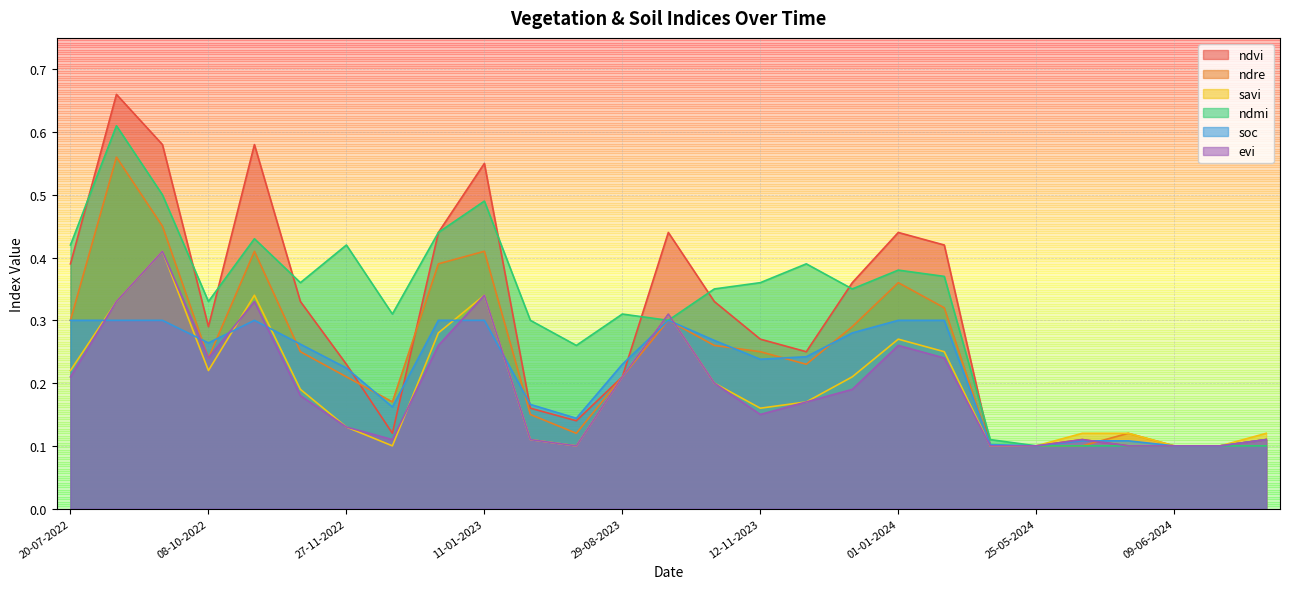

Reading left to right, list all the values displayed in this chart.

ndvi: 20-07-2022=0.4	03-09-2022=0.7	23-09-2022=0.6	08-10-2022=0.3	28-10-2022=0.6	12-11-2022=0.3	27-11-2022=0.2	12-12-2022=0.1	01-01-2023=0.4	11-01-2023=0.6	20-06-2023=0.2	10-07-2023=0.1	29-08-2023=0.2	13-10-2023=0.4	28-10-2023=0.3	12-11-2023=0.3	27-11-2023=0.2	12-12-2023=0.4	01-01-2024=0.4	11-01-2024=0.4	20-05-2024=0.1	25-05-2024=0.1	30-05-2024=0.1	04-06-2024=0.1	09-06-2024=0.1	14-06-2024=0.1	19-06-2024=0.1
ndre: 20-07-2022=0.3	03-09-2022=0.6	23-09-2022=0.5	08-10-2022=0.2	28-10-2022=0.4	12-11-2022=0.2	27-11-2022=0.2	12-12-2022=0.2	01-01-2023=0.4	11-01-2023=0.4	20-06-2023=0.1	10-07-2023=0.1	29-08-2023=0.2	13-10-2023=0.3	28-10-2023=0.3	12-11-2023=0.2	27-11-2023=0.2	12-12-2023=0.3	01-01-2024=0.4	11-01-2024=0.3	20-05-2024=0.1	25-05-2024=0.1	30-05-2024=0.1	04-06-2024=0.1	09-06-2024=0.1	14-06-2024=0.1	19-06-2024=0.1
savi: 20-07-2022=0.2	03-09-2022=0.3	23-09-2022=0.4	08-10-2022=0.2	28-10-2022=0.3	12-11-2022=0.2	27-11-2022=0.1	12-12-2022=0.1	01-01-2023=0.3	11-01-2023=0.3	20-06-2023=0.1	10-07-2023=0.1	29-08-2023=0.2	13-10-2023=0.3	28-10-2023=0.2	12-11-2023=0.2	27-11-2023=0.2	12-12-2023=0.2	01-01-2024=0.3	11-01-2024=0.2	20-05-2024=0.1	25-05-2024=0.1	30-05-2024=0.1	04-06-2024=0.1	09-06-2024=0.1	14-06-2024=0.1	19-06-2024=0.1
ndmi: 20-07-2022=0.4	03-09-2022=0.6	23-09-2022=0.5	08-10-2022=0.3	28-10-2022=0.4	12-11-2022=0.4	27-11-2022=0.4	12-12-2022=0.3	01-01-2023=0.4	11-01-2023=0.5	20-06-2023=0.3	10-07-2023=0.3	29-08-2023=0.3	13-10-2023=0.3	28-10-2023=0.3	12-11-2023=0.4	27-11-2023=0.4	12-12-2023=0.3	01-01-2024=0.4	11-01-2024=0.4	20-05-2024=0.1	25-05-2024=0.1	30-05-2024=0.1	04-06-2024=0.1	09-06-2024=0.1	14-06-2024=0.1	19-06-2024=0.1
soc: 20-07-2022=0.3	03-09-2022=0.3	23-09-2022=0.3	08-10-2022=0.3	28-10-2022=0.3	12-11-2022=0.3	27-11-2022=0.2	12-12-2022=0.2	01-01-2023=0.3	11-01-2023=0.3	20-06-2023=0.2	10-07-2023=0.1	29-08-2023=0.2	13-10-2023=0.3	28-10-2023=0.3	12-11-2023=0.2	27-11-2023=0.2	12-12-2023=0.3	01-01-2024=0.3	11-01-2024=0.3	20-05-2024=0.1	25-05-2024=0.1	30-05-2024=0.1	04-06-2024=0.1	09-06-2024=0.1	14-06-2024=0.1	19-06-2024=0.1
evi: 20-07-2022=0.2	03-09-2022=0.3	23-09-2022=0.4	08-10-2022=0.2	28-10-2022=0.3	12-11-2022=0.2	27-11-2022=0.1	12-12-2022=0.1	01-01-2023=0.3	11-01-2023=0.3	20-06-2023=0.1	10-07-2023=0.1	29-08-2023=0.2	13-10-2023=0.3	28-10-2023=0.2	12-11-2023=0.1	27-11-2023=0.2	12-12-2023=0.2	01-01-2024=0.3	11-01-2024=0.2	20-05-2024=0.1	25-05-2024=0.1	30-05-2024=0.1	04-06-2024=0.1	09-06-2024=0.1	14-06-2024=0.1	19-06-2024=0.1